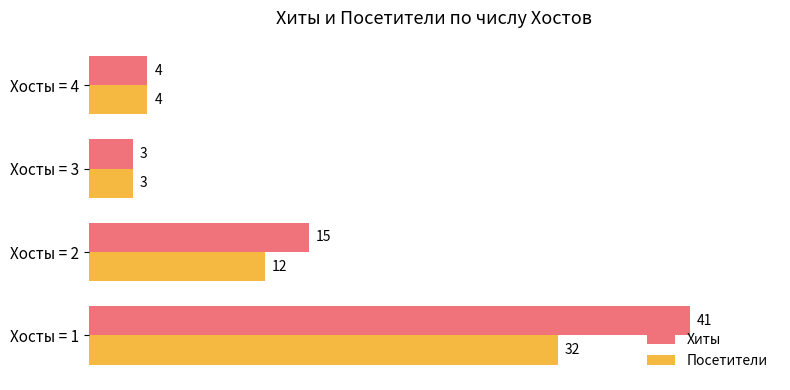

The Посетители series shows 32 at Хосты = 1. True or false?

True